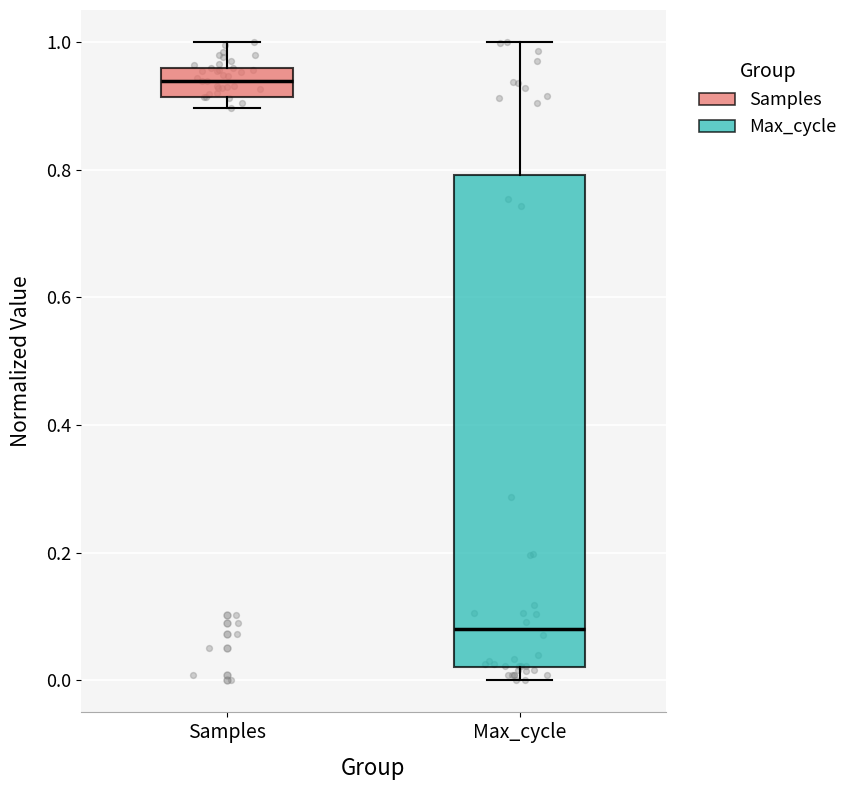

Reading left to right, read every box against the y-axis: the position of its median line, the range the box covers, and the ends of its whiskers. The values are not printed on the chart, so give them approximately, as read against the axis.

Samples: median 0.94, box 0.92 to 0.96, whiskers 0.90 to 1.00
Max_cycle: median 0.08, box 0.02 to 0.80, whiskers 0.00 to 1.00